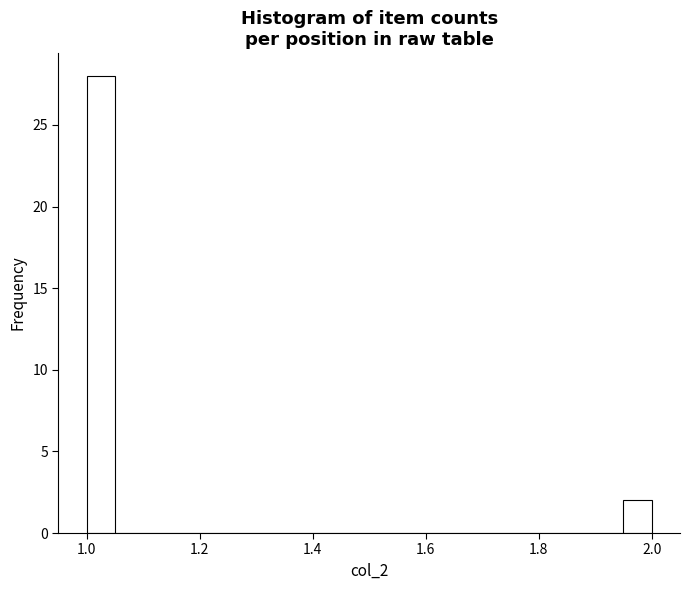

Around what value on the x-axis is the tallest bar? Give the approximate position of its centre, as read against the axis.

1.02